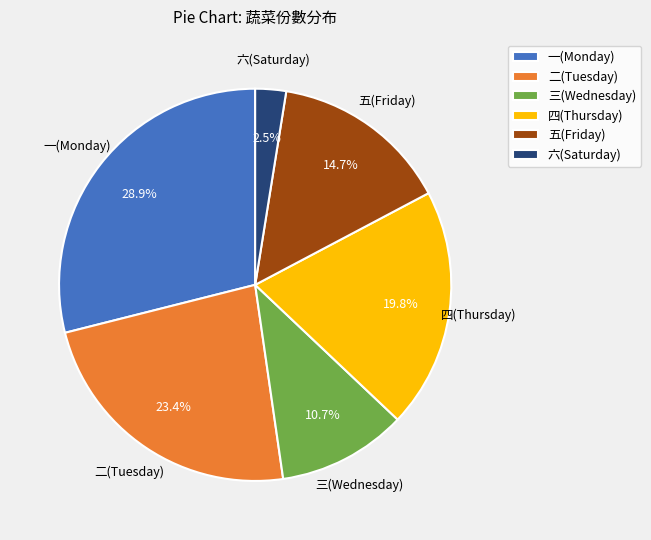

Rank the categories by value from highest to lowest.

一(Monday), 二(Tuesday), 四(Thursday), 五(Friday), 三(Wednesday), 六(Saturday)